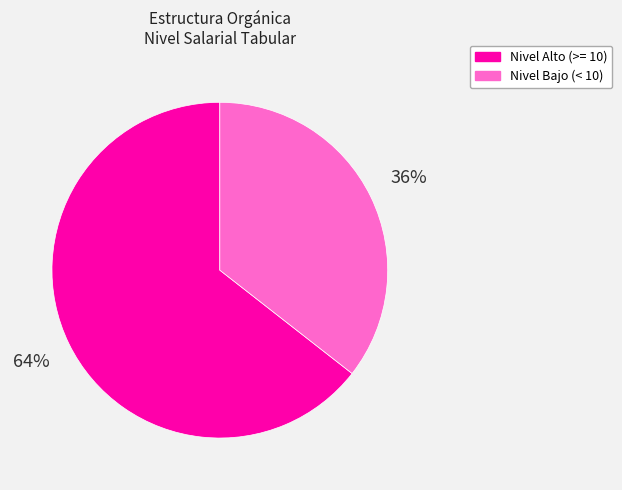

To the nearest percent, what is the average slice percentage?

50%